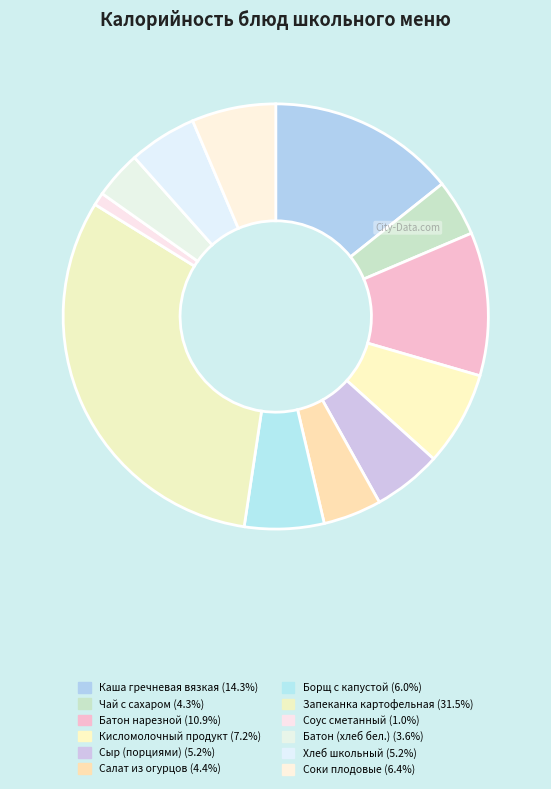

How many slices are in this pie chart?

12